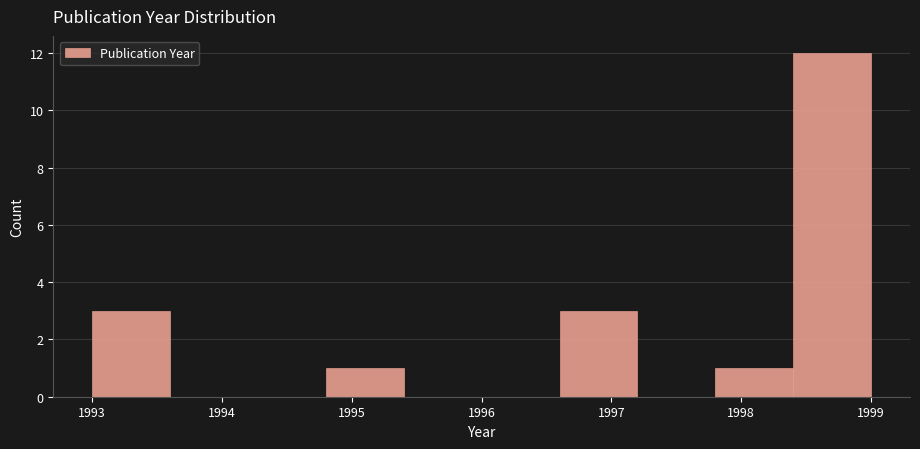

Reading left to right, list every bar in this chart as the range it spans on the x-axis followed by its height. The values are not printed on the chart, so give them approximately, as read against the axis.

1993.0 to 1993.6: 3
1993.6 to 1994.2: 0
1994.2 to 1994.8: 0
1994.8 to 1995.4: 1
1995.4 to 1996.0: 0
1996.0 to 1996.6: 0
1996.6 to 1997.2: 3
1997.2 to 1997.8: 0
1997.8 to 1998.4: 1
1998.4 to 1999.0: 12